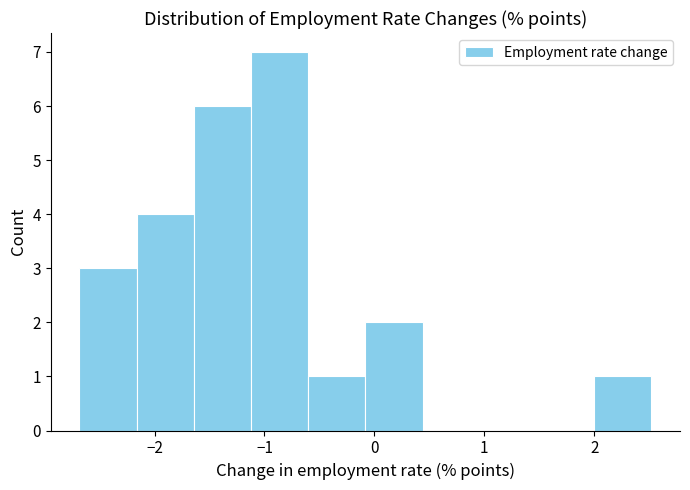

Reading left to right, transcribe this chart: for each bar, give the range it covers on the x-axis and its height. Neither the bar edges nor the heights are printed on the chart, so give them approximately, as read against the axes.

-2.7 to -2.2: 3
-2.2 to -1.6: 4
-1.6 to -1.1: 6
-1.1 to -0.6: 7
-0.6 to -0.1: 1
-0.1 to 0.4: 2
0.4 to 1.0: 0
1.0 to 1.5: 0
1.5 to 2.0: 0
2.0 to 2.5: 1